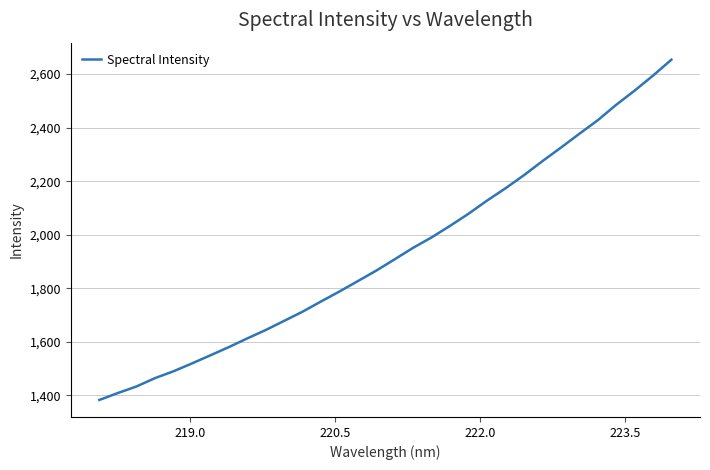

What is the maximum value shown in the chart?

2654.0